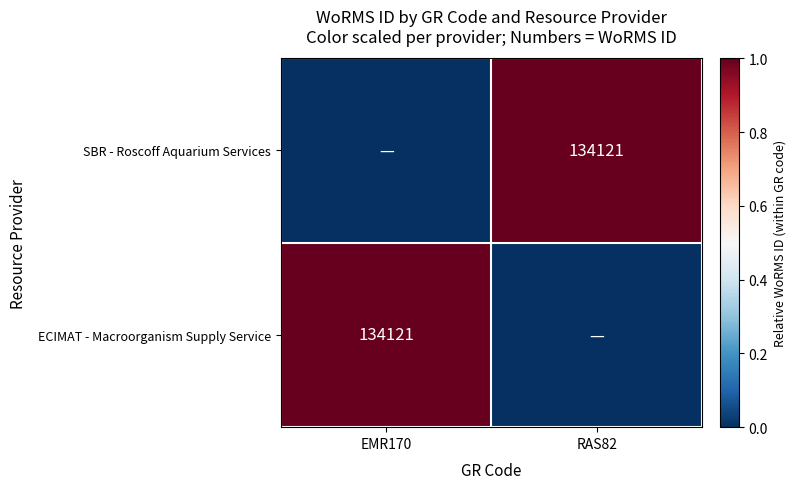

Is it true that ECIMAT - Macroorganism Supply Service equals 63466 at EMR170?

False